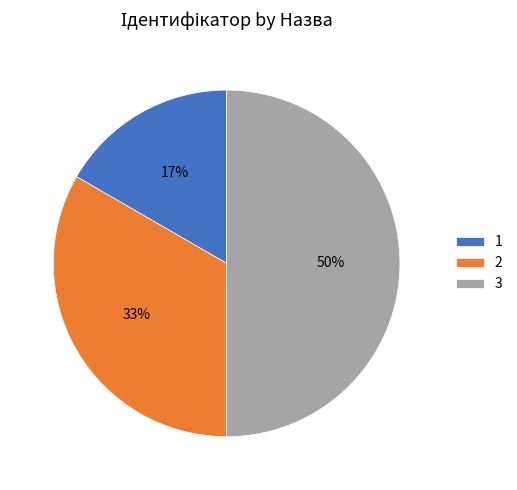

How many slices are in this pie chart?

3